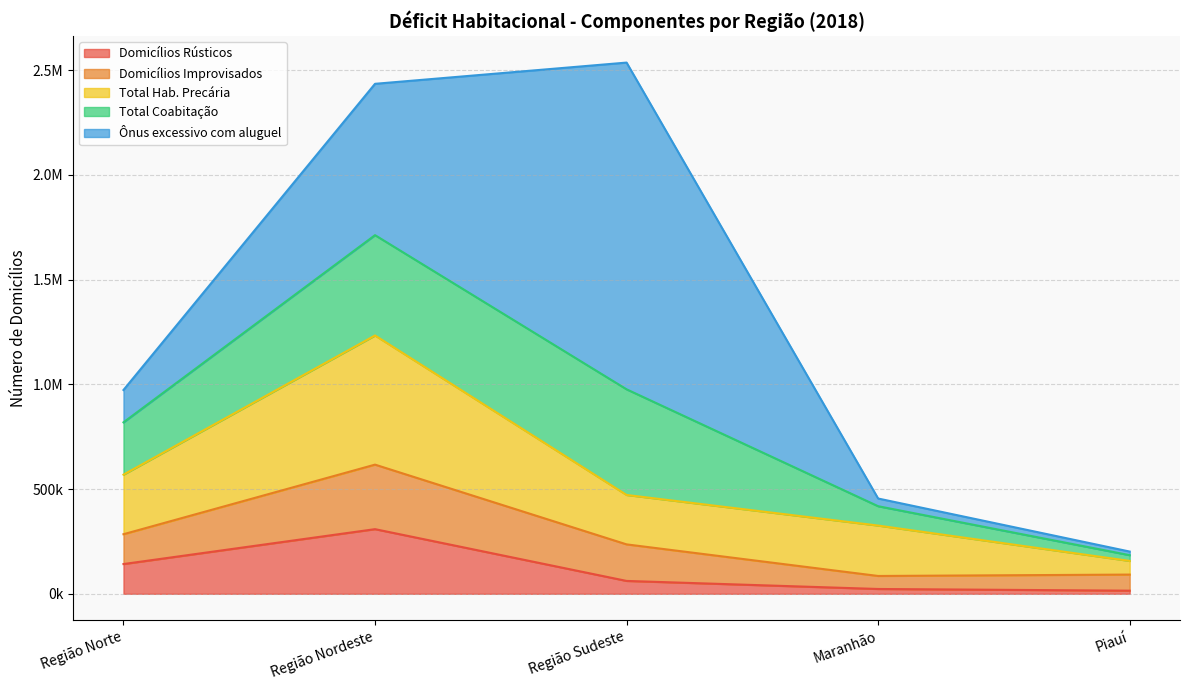

How many interior local peaks does the Total Coabitação series have?

1